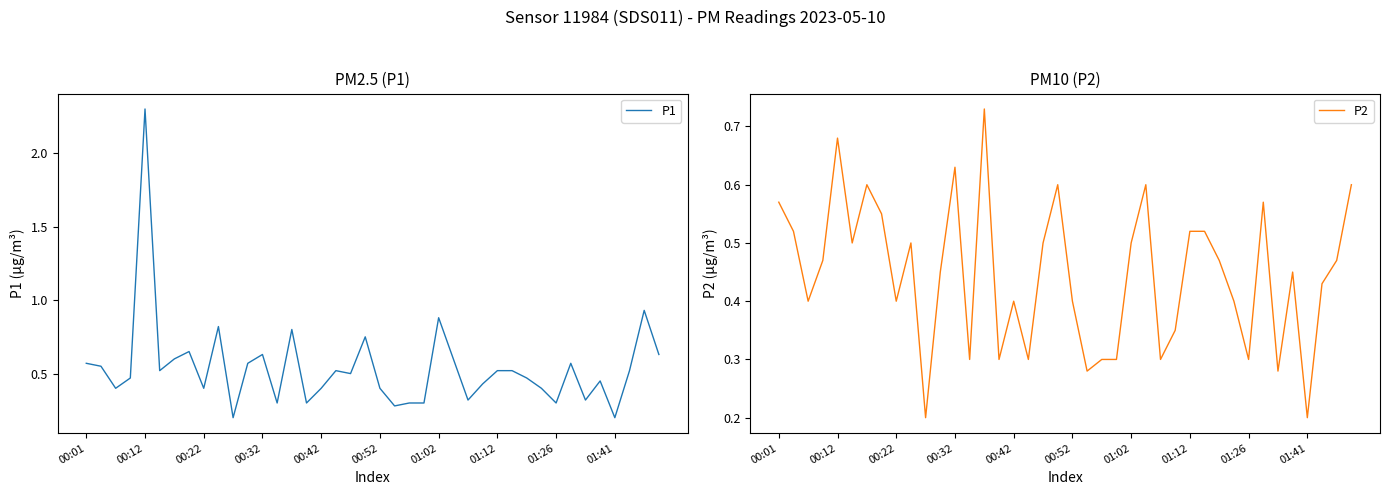

Rank the series by their maximum value, from lowest to highest.

P2, P1